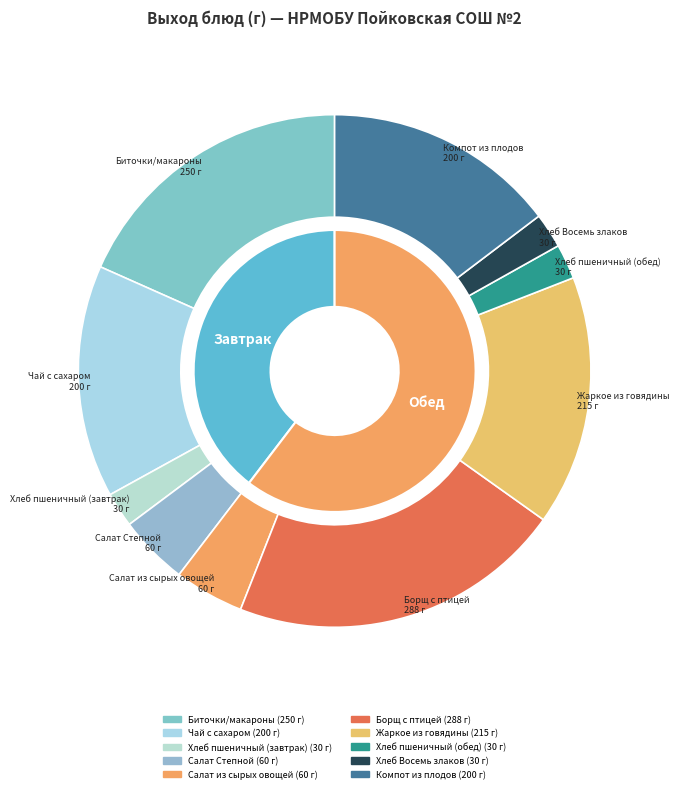

To the nearest percent, what portion does Жаркое из говядины represent?

16%